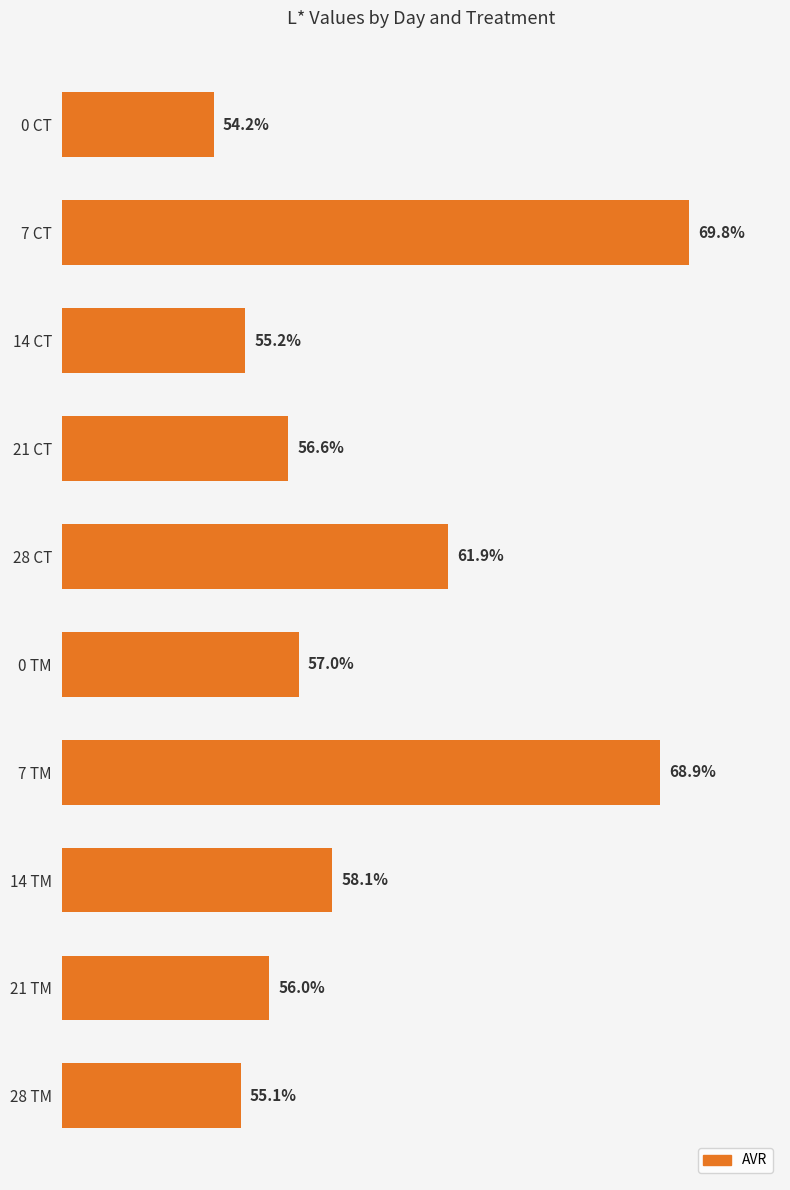

Which category has the highest value across all series?

7 CT